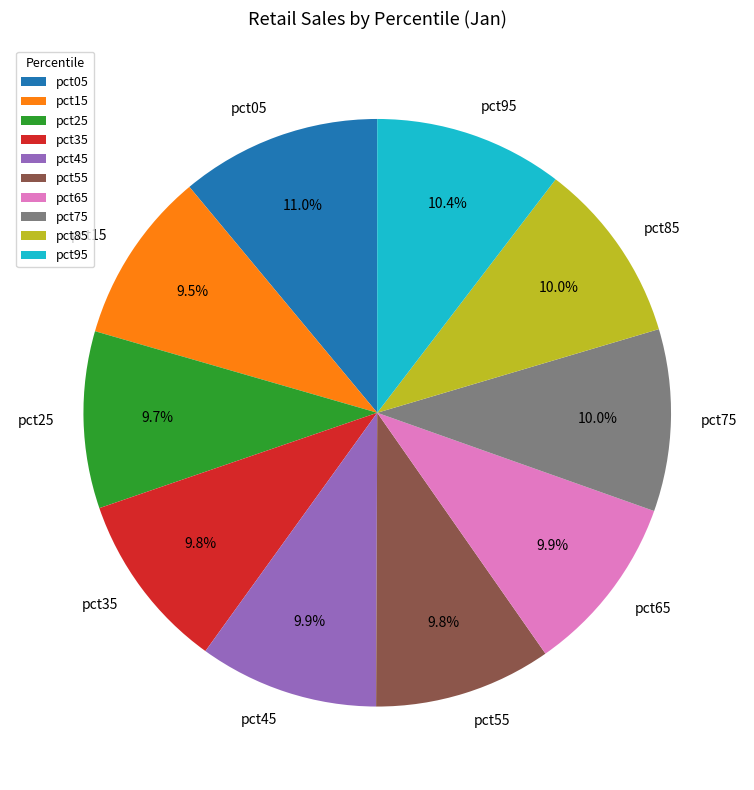

Which has a higher value, pct15 or pct85?

pct85